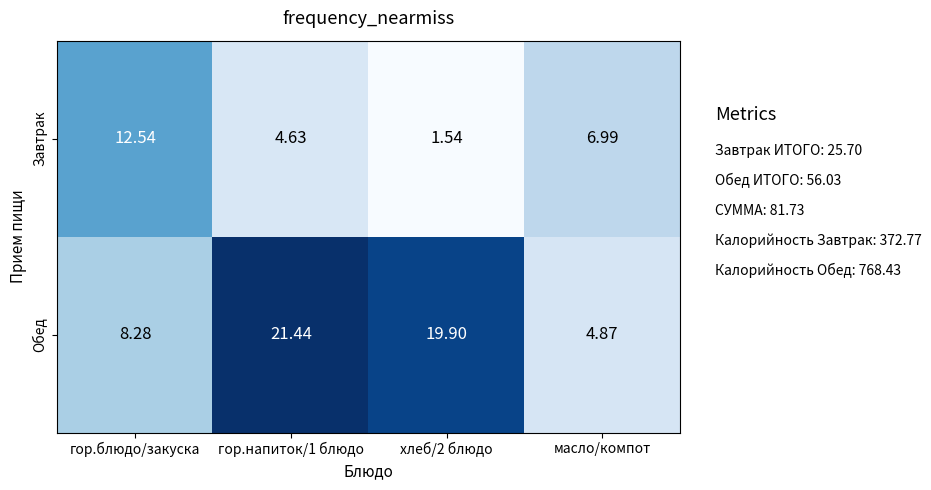

Rank the series by their maximum value, from lowest to highest.

Завтрак, Обед